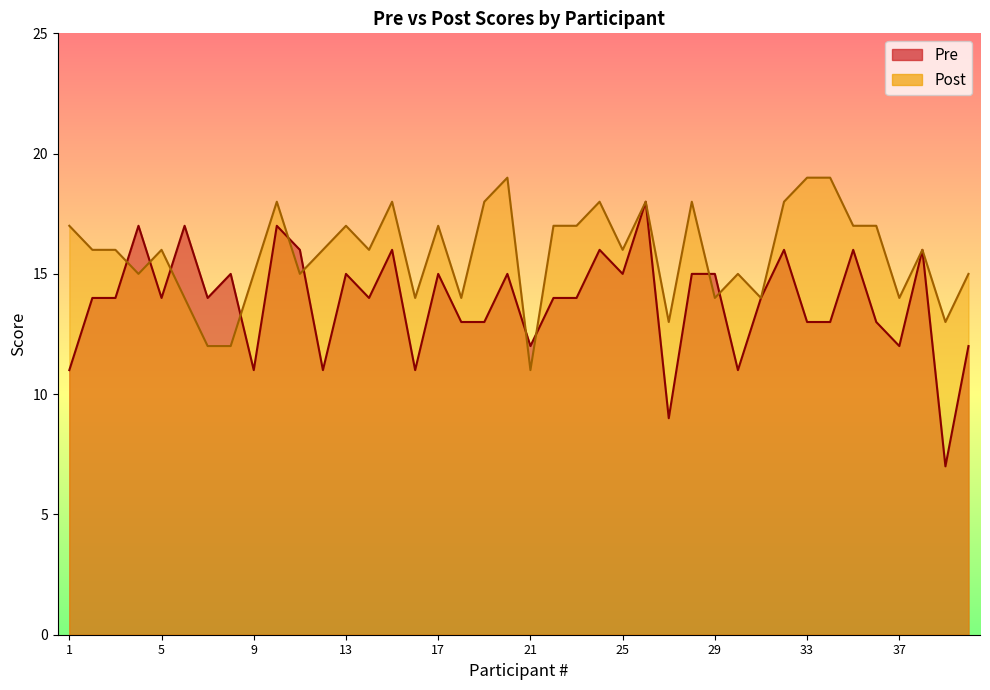

True or false: Pre has a value of 3 at 16.

False